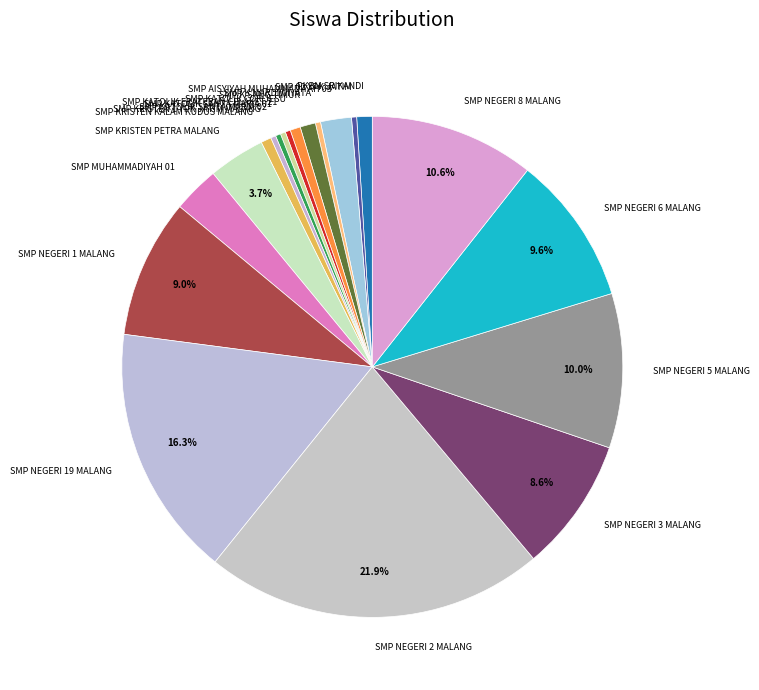

To the nearest percent, what is the combined percentage of SMP KATOLIK SANTA MARIA 01 and SMP NEGERI 1 MALANG?

9%